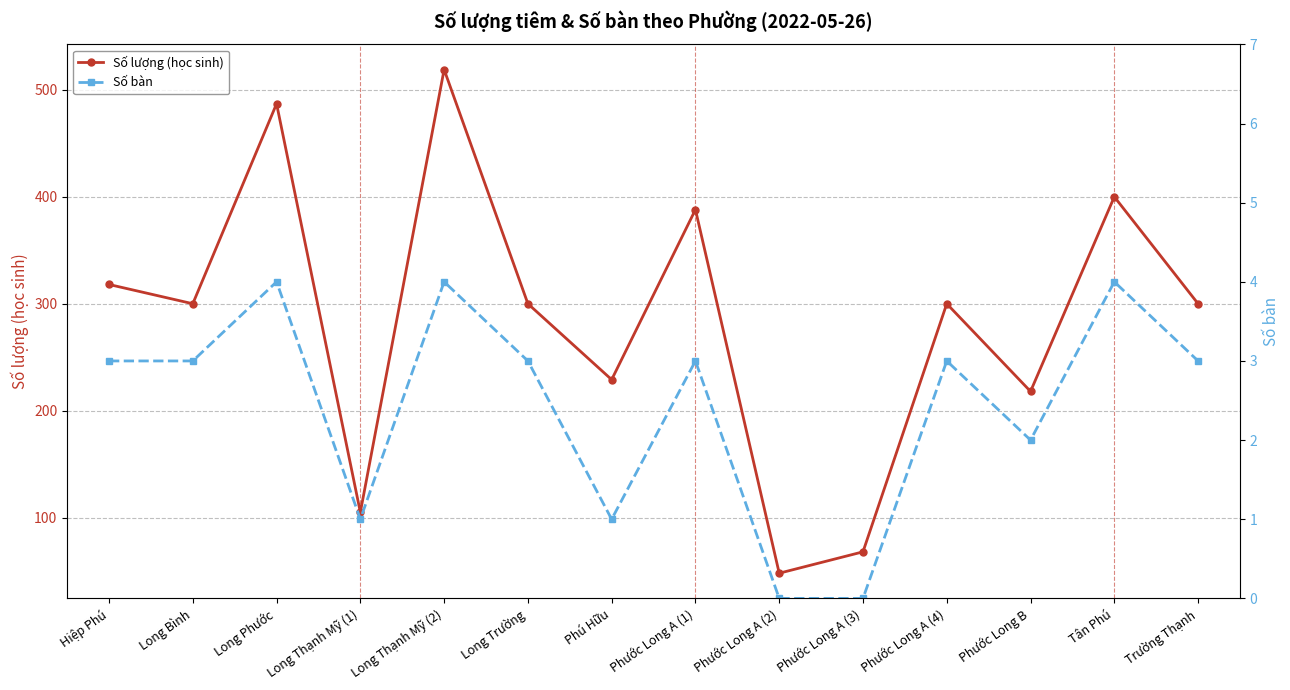

Count the number of categories in the chart.

14